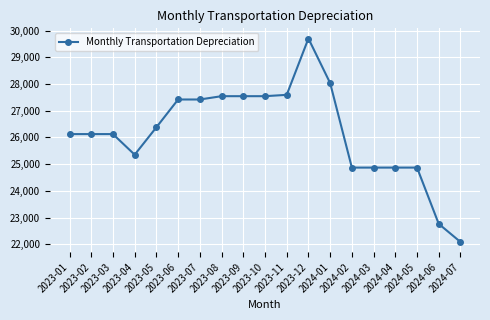

Reading right to left, list all the values displayed in this chart.

2024-07=22087.4	2024-06=22763.6	2024-05=24870.0	2024-04=24870.0	2024-03=24870.0	2024-02=24870.0	2024-01=28033.3	2023-12=29701.9	2023-11=27592.9	2023-10=27543.0	2023-09=27543.0	2023-08=27543.0	2023-07=27419.1	2023-06=27419.1	2023-05=26378.6	2023-04=25352.6	2023-03=26124.0	2023-02=26124.0	2023-01=26124.0